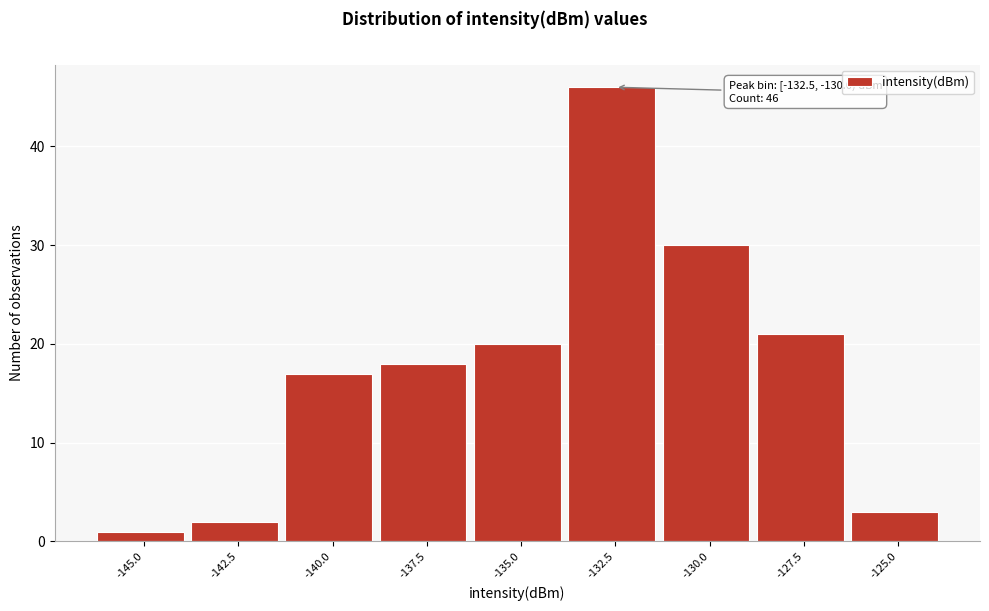

Reading right to left, what are all the values shown in this chart?

-125.0=3	-127.5=21	-130.0=30	-132.5=46	-135.0=20	-137.5=18	-140.0=17	-142.5=2	-145.0=1